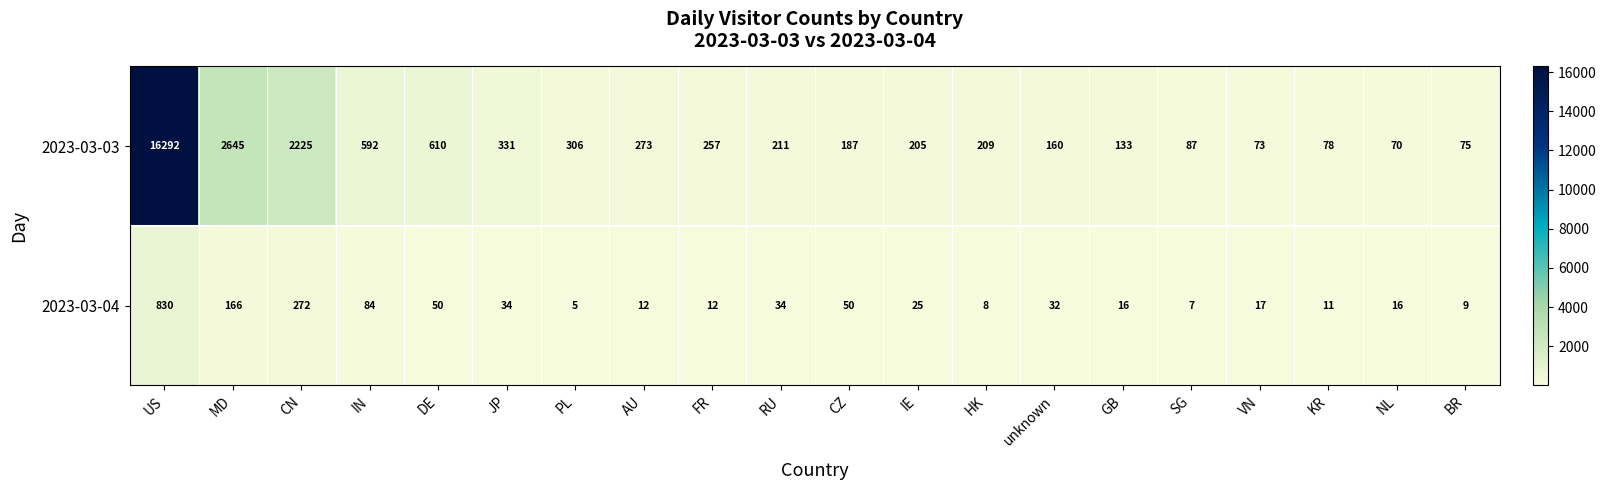

The 2023-03-04 series shows 10 at JP. True or false?

False